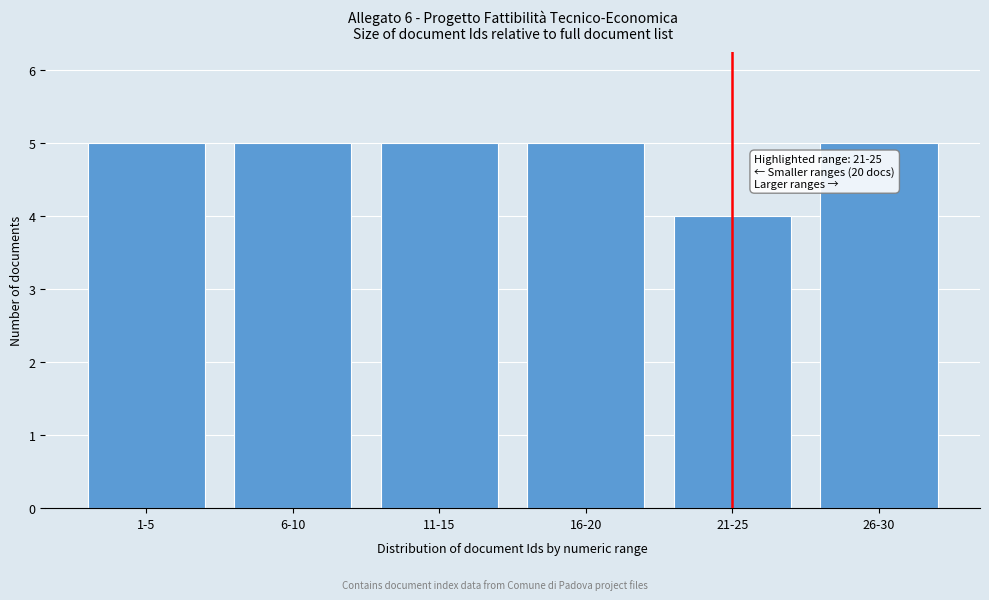

Reading left to right, extract all data points from this chart.

1-5=5	6-10=5	11-15=5	16-20=5	21-25=4	26-30=5